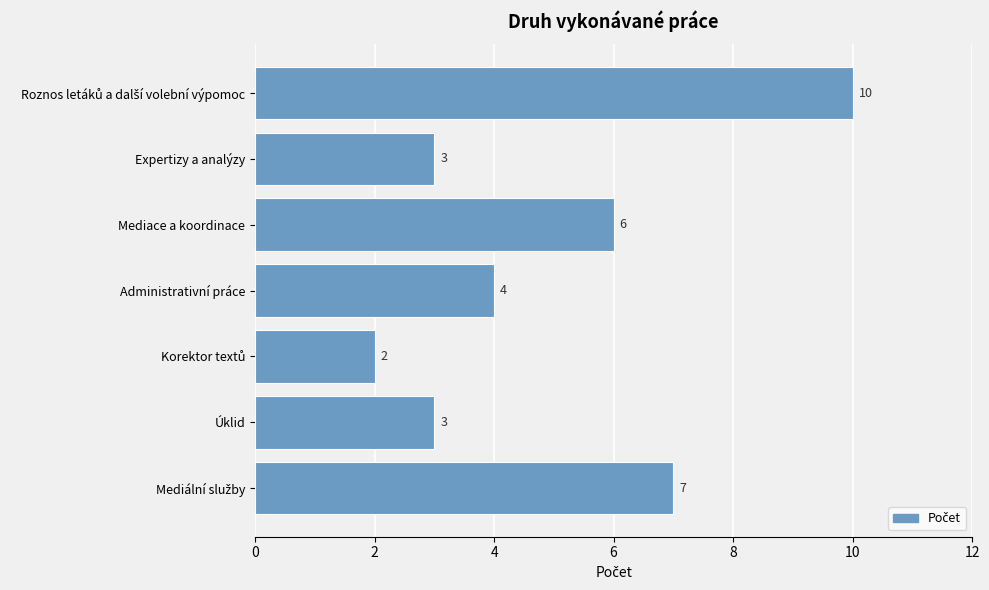

How many data points are less than 4?

3